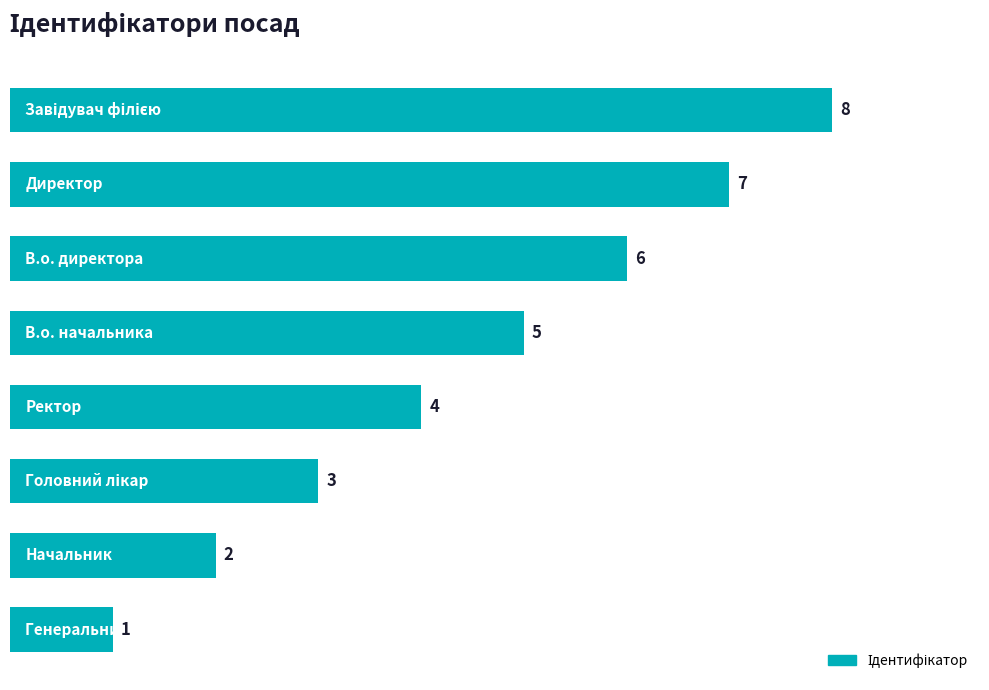

What is the sum of all values?

36